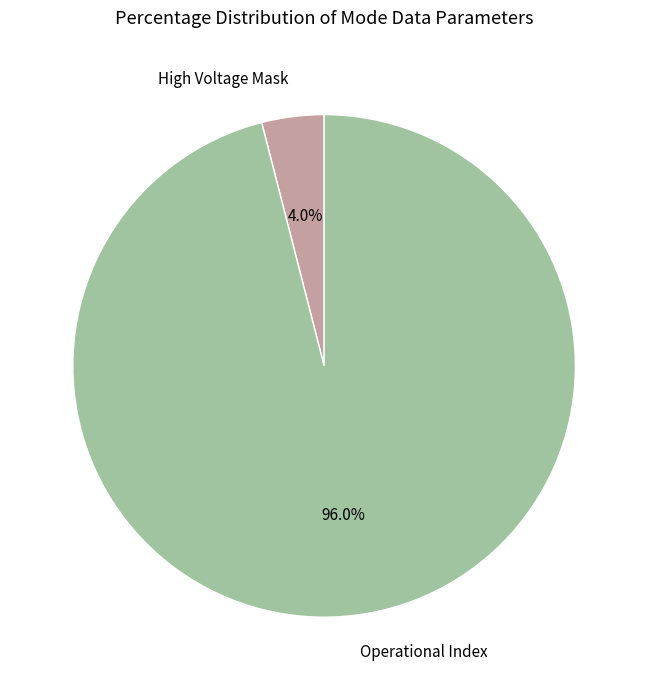

Which category has the smallest portion of the pie?

High Voltage Mask